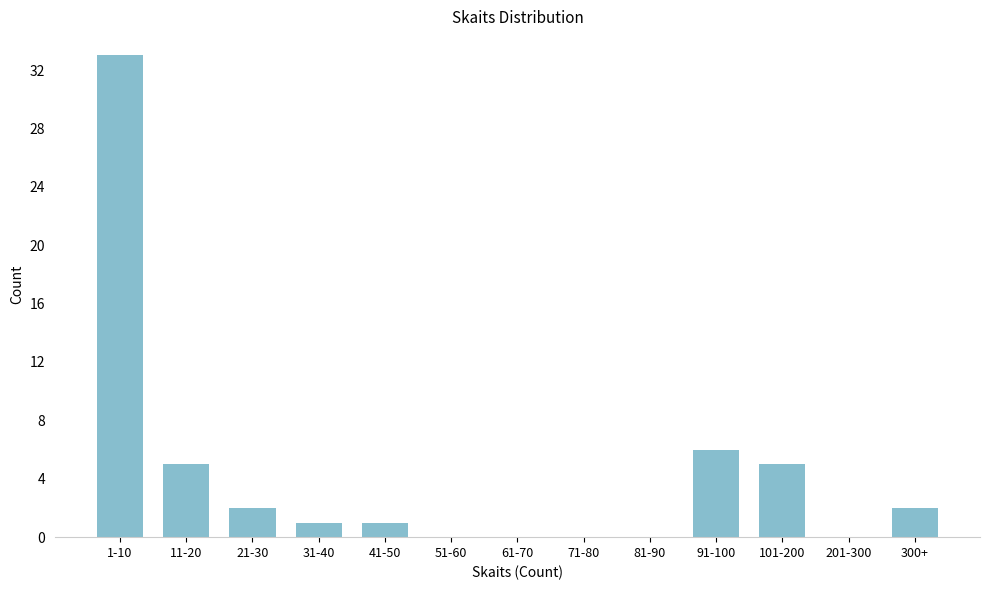

Reading left to right, transcribe all the data shown in this chart.

1-10=33	11-20=5	21-30=2	31-40=1	41-50=1	51-60=0	61-70=0	71-80=0	81-90=0	91-100=6	101-200=5	201-300=0	300+=2